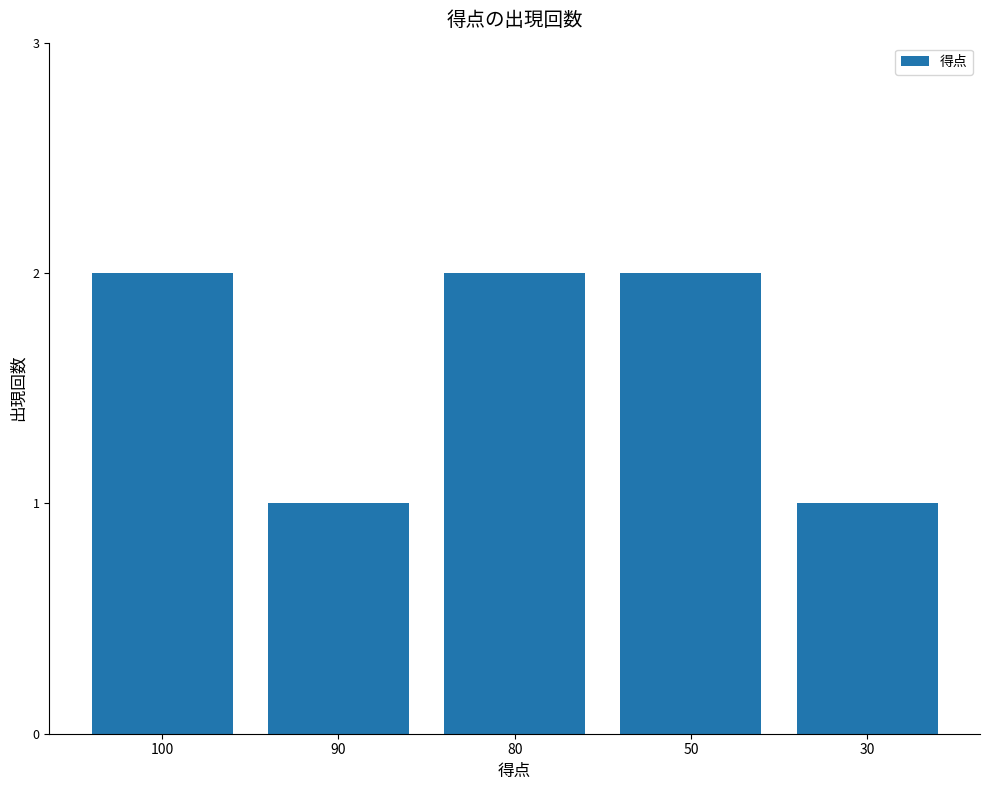

How many distinct data groups are displayed?

1